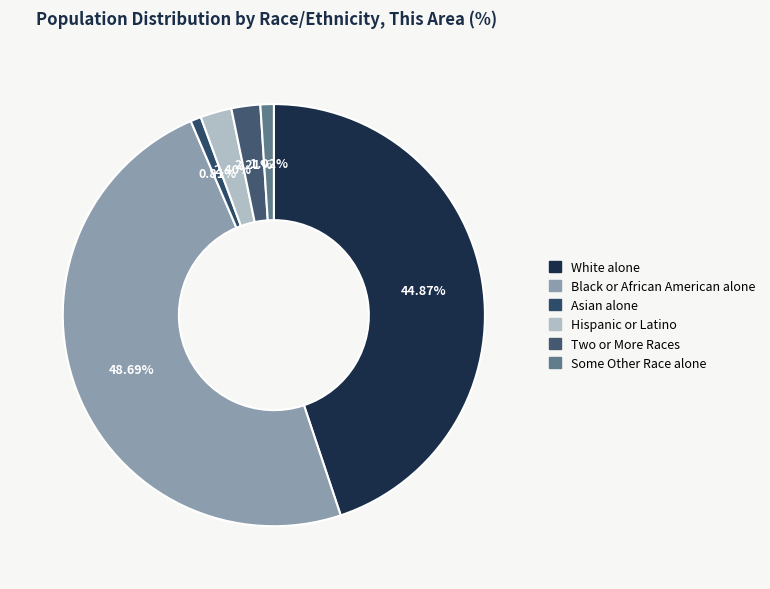

To the nearest percent, what is the combined percentage of Hispanic or Latino and Some Other Race alone?

3%